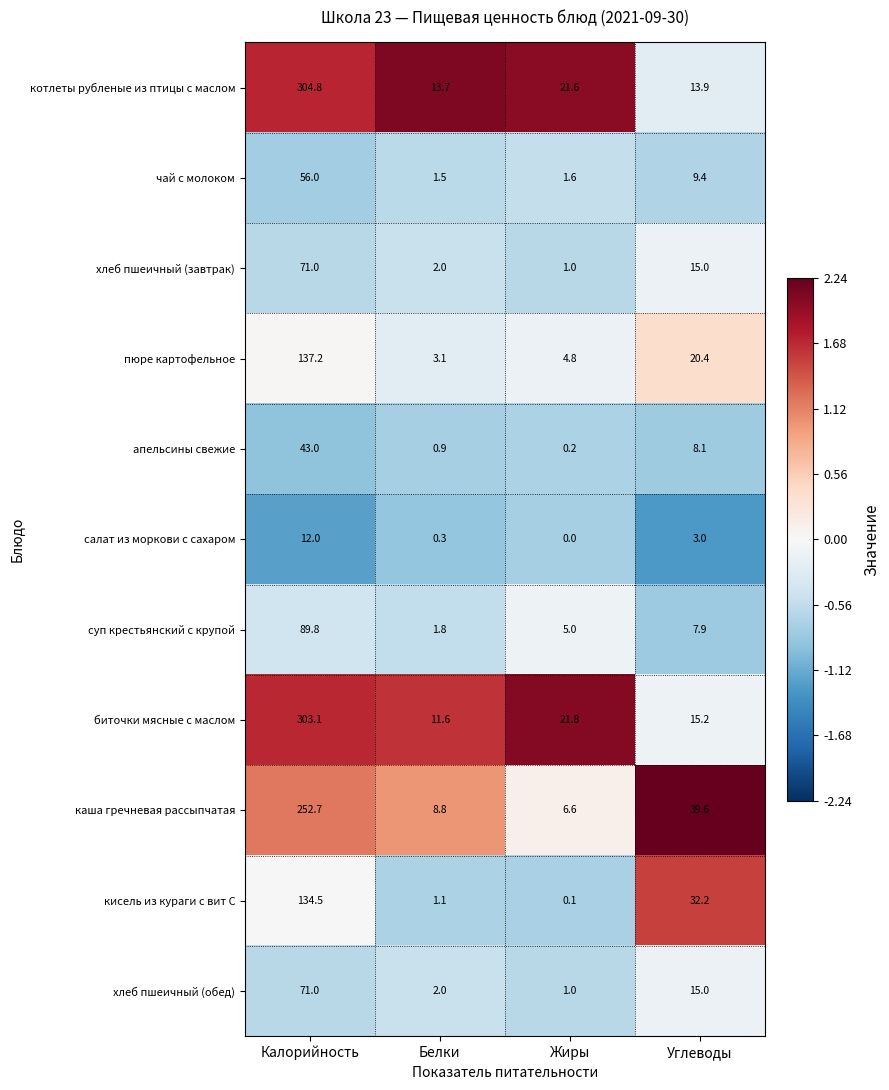

Between Калорийность and Жиры, which series saw the biggest shift?

котлеты рубленые из птицы с маслом